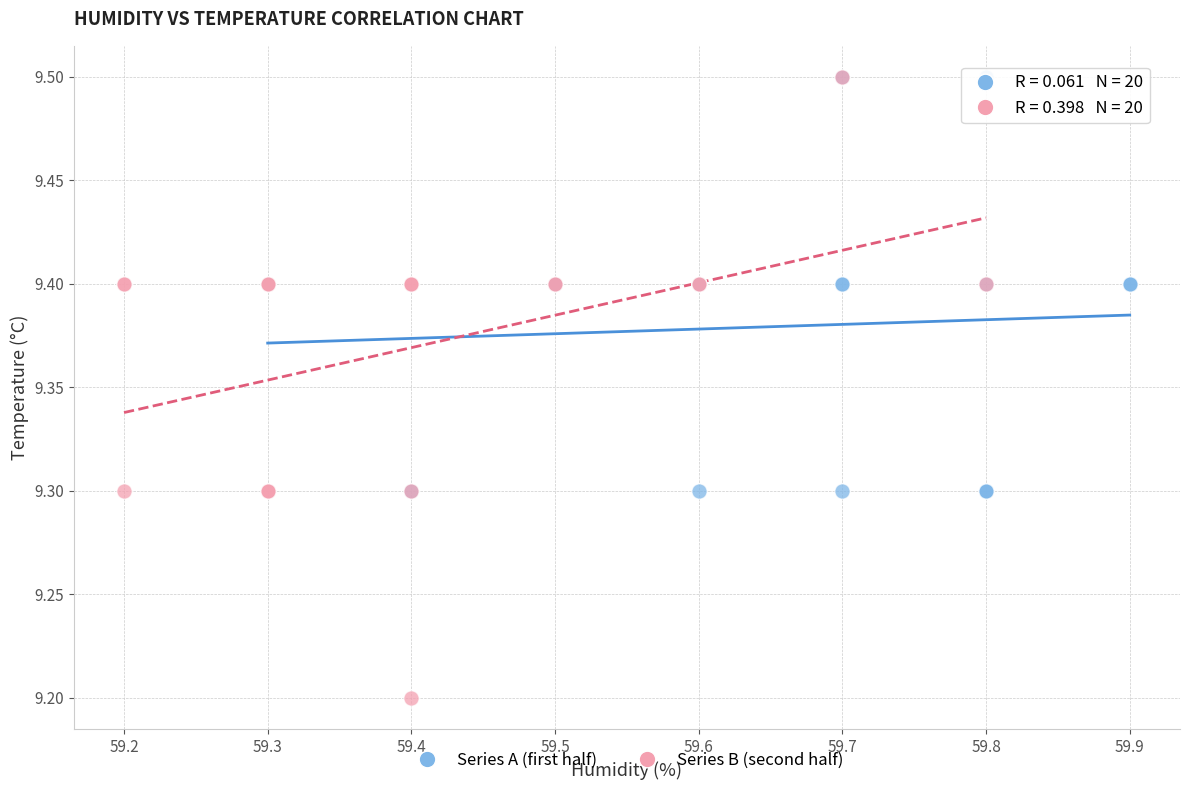

Which series reaches the minimum Y coordinate?

Series B (second half)